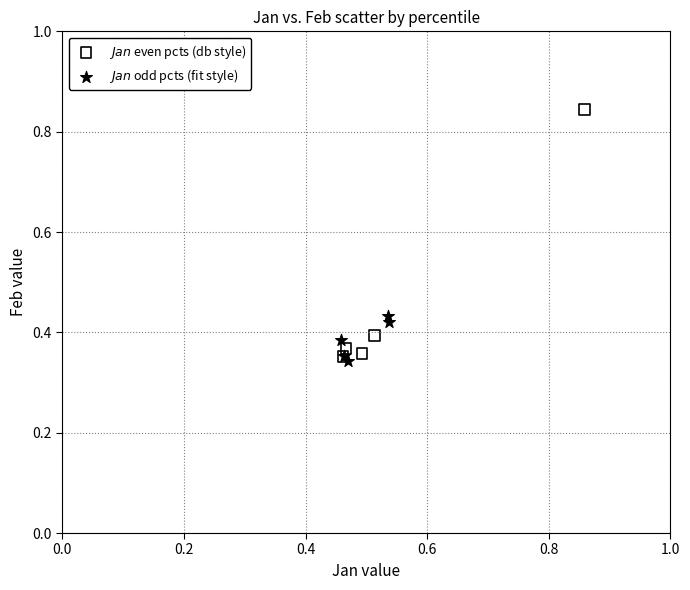

Which series contains the highest Y value?

$\mathit{Jan}$ even pcts (db style)